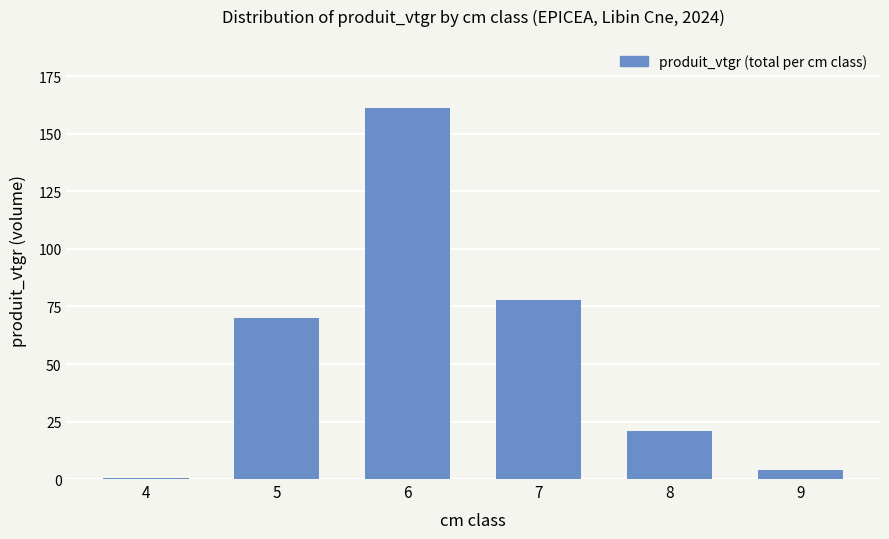

What is the sum of all values?

334.1